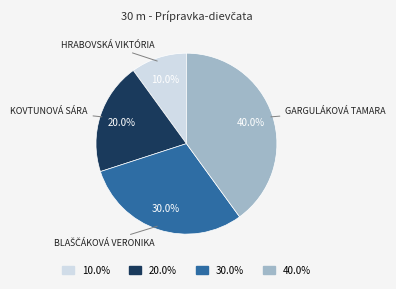

Is there any slice that represents more than half of the pie?

No